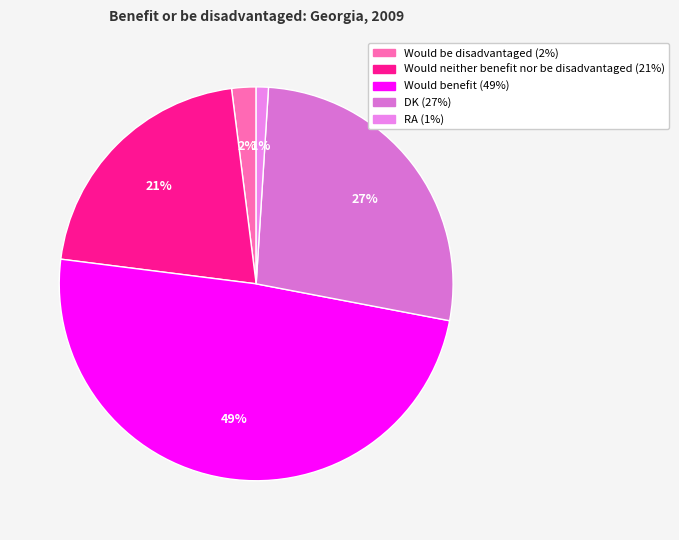

Is there a majority slice in this chart?

No